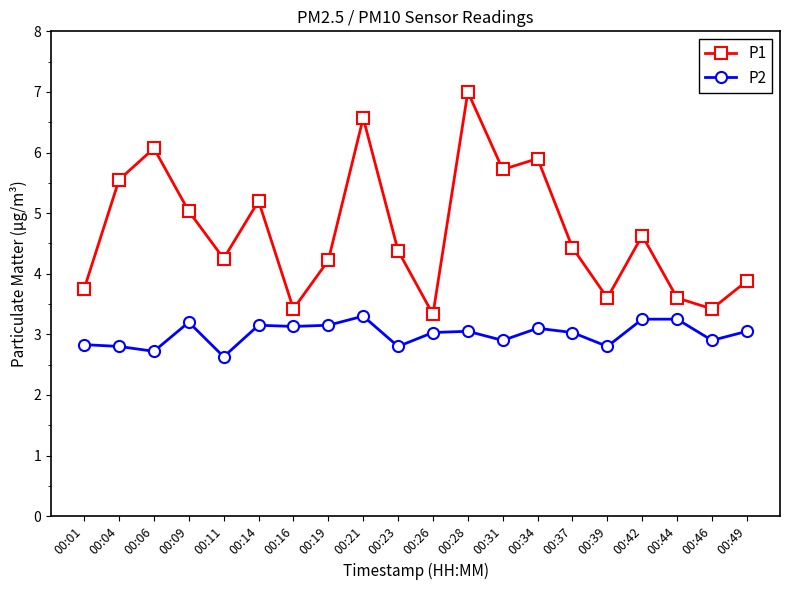

Rank the series at 00:44 from lowest to highest value.

P2, P1